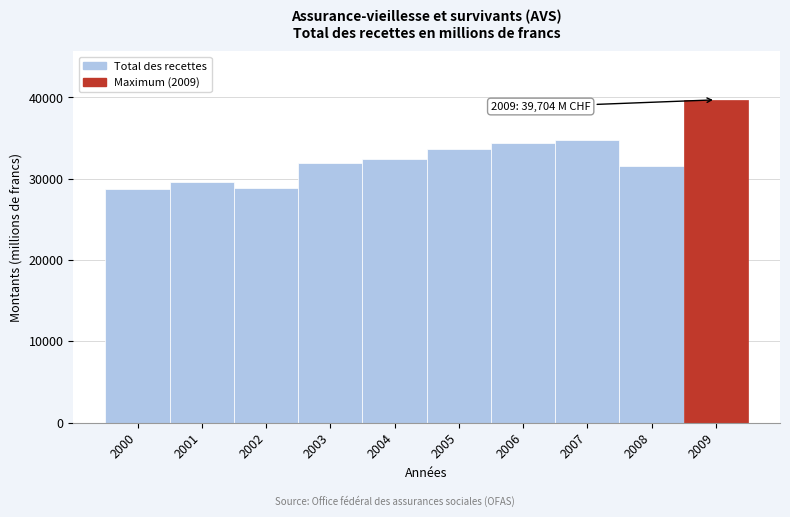

The value at 2009 is 39703.6. True or false?

True